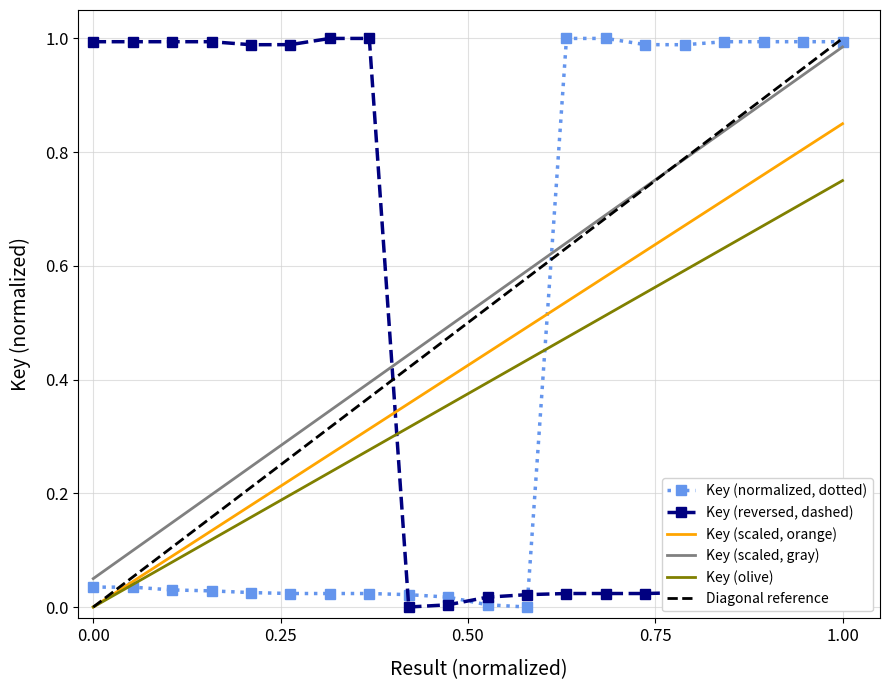

Does the chart have visible grid lines?

Yes